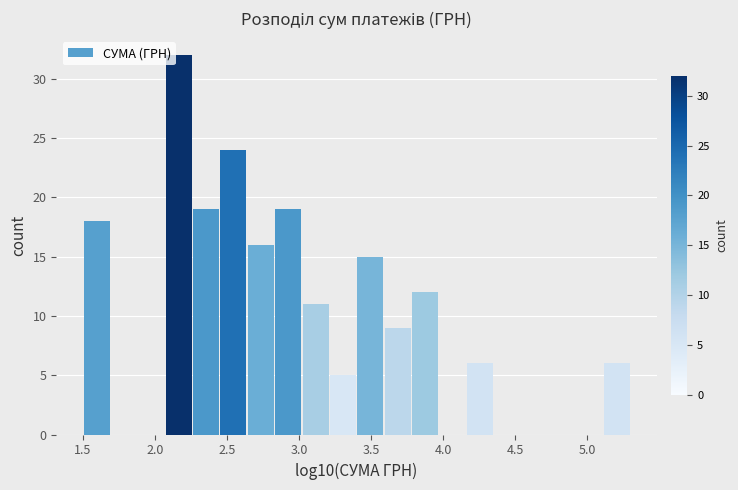

Around what value on the x-axis is the tallest bar? Give the approximate position of its centre, as read against the axis.

2.15